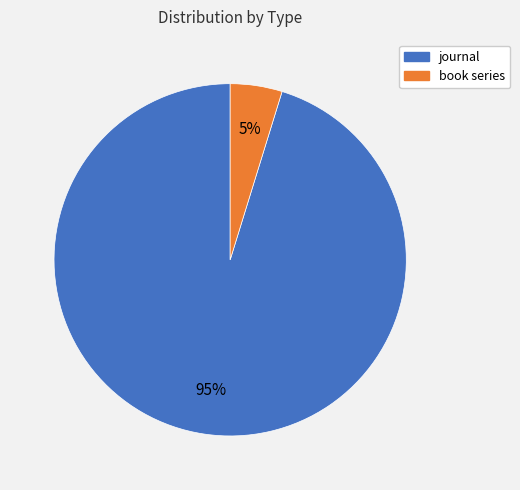

True or false: journal accounts for 95% of the total.

True